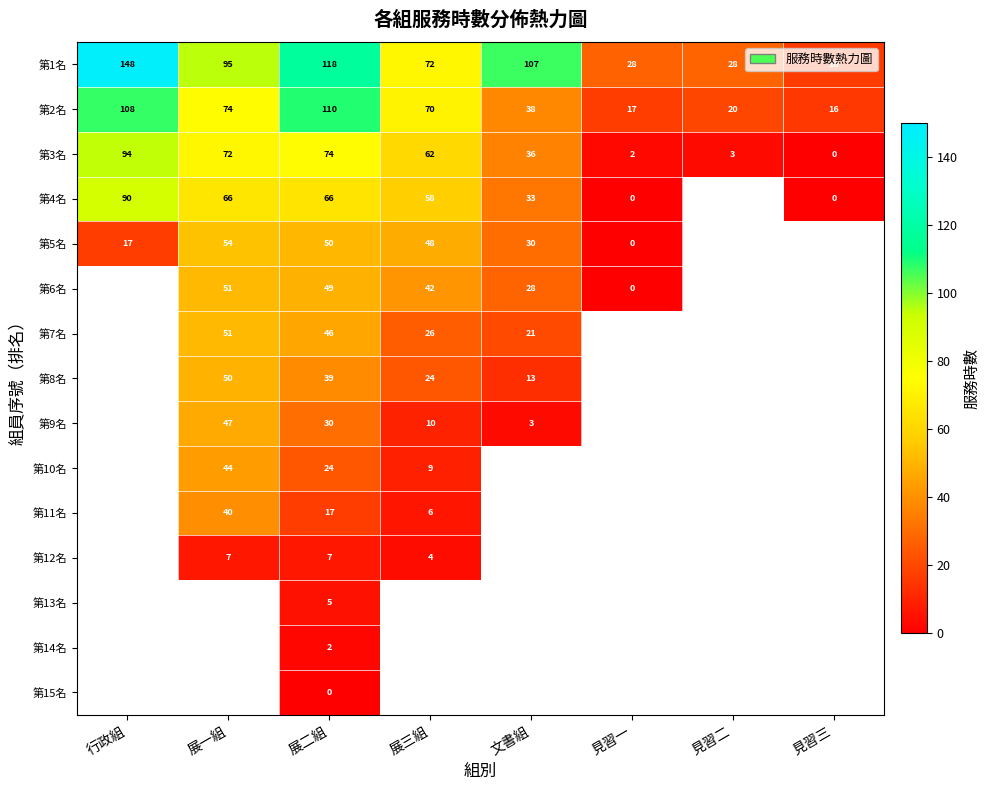

True or false: 第8名 has a value of 34 at 展三組.

False